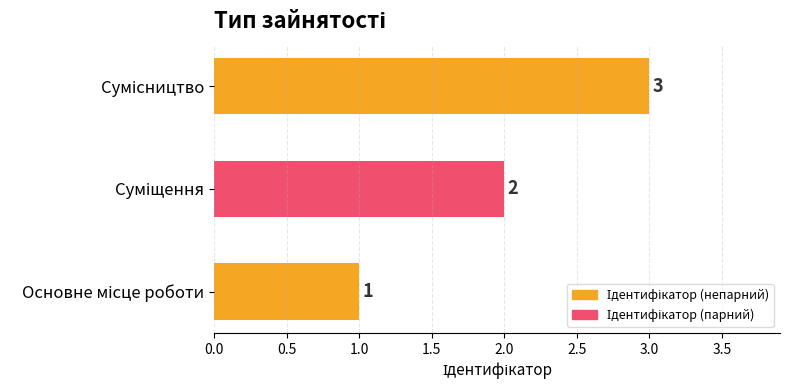

Count the values in the range 1 to 3.

3